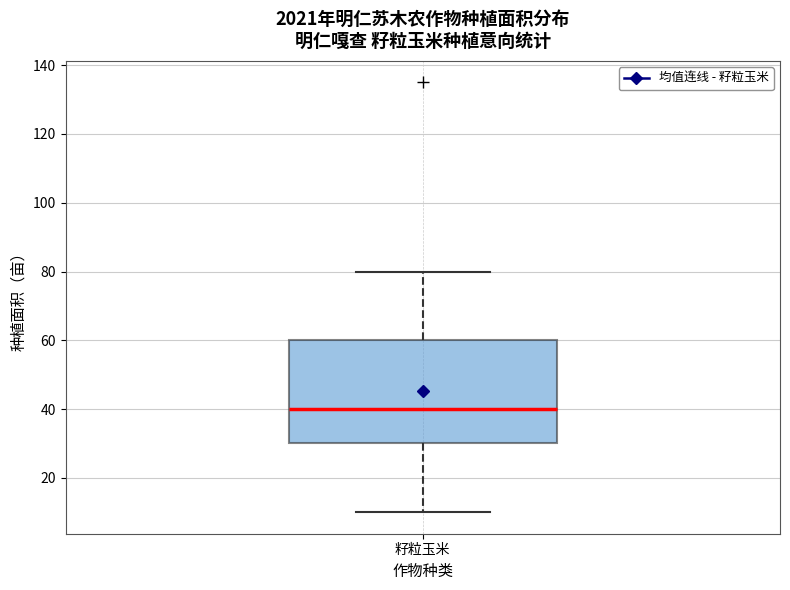

Read this box plot against the y-axis: the position of the median line, the range covered by the box, and the ends of both whiskers. The values are not printed on the chart, so give them approximately, as read against the axis.

median 40, box 30 to 60, whiskers 10 to 80